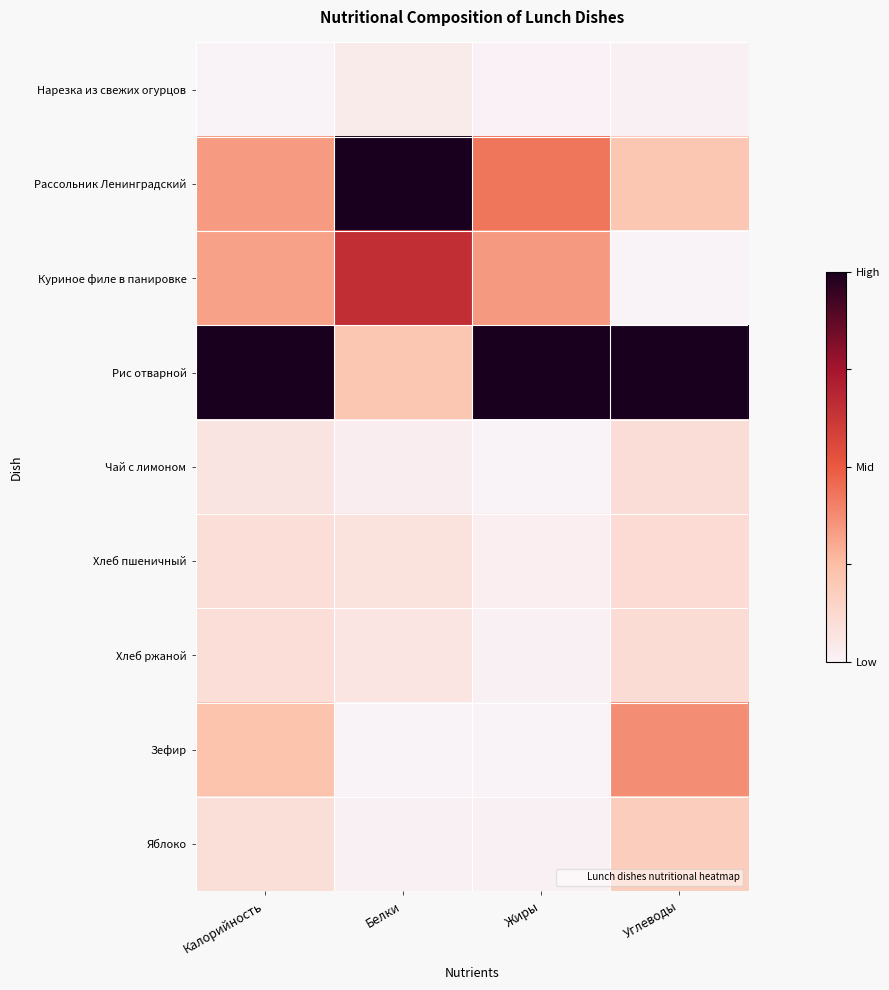

Which has a higher value, Калорийность or Жиры?

Жиры